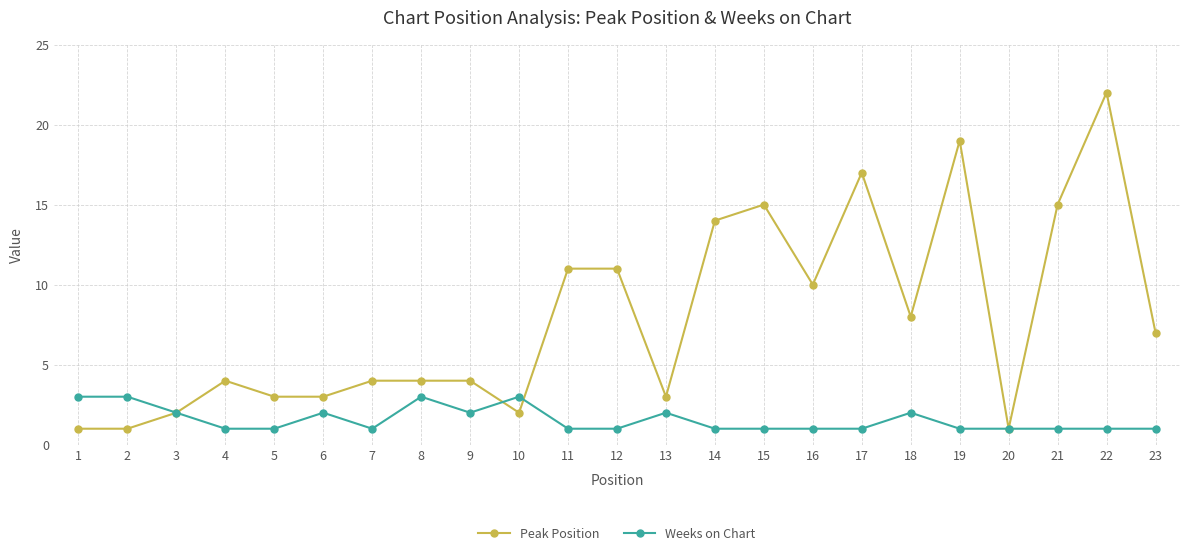

Rank the series by their average value, from lowest to highest.

Weeks on Chart, Peak Position